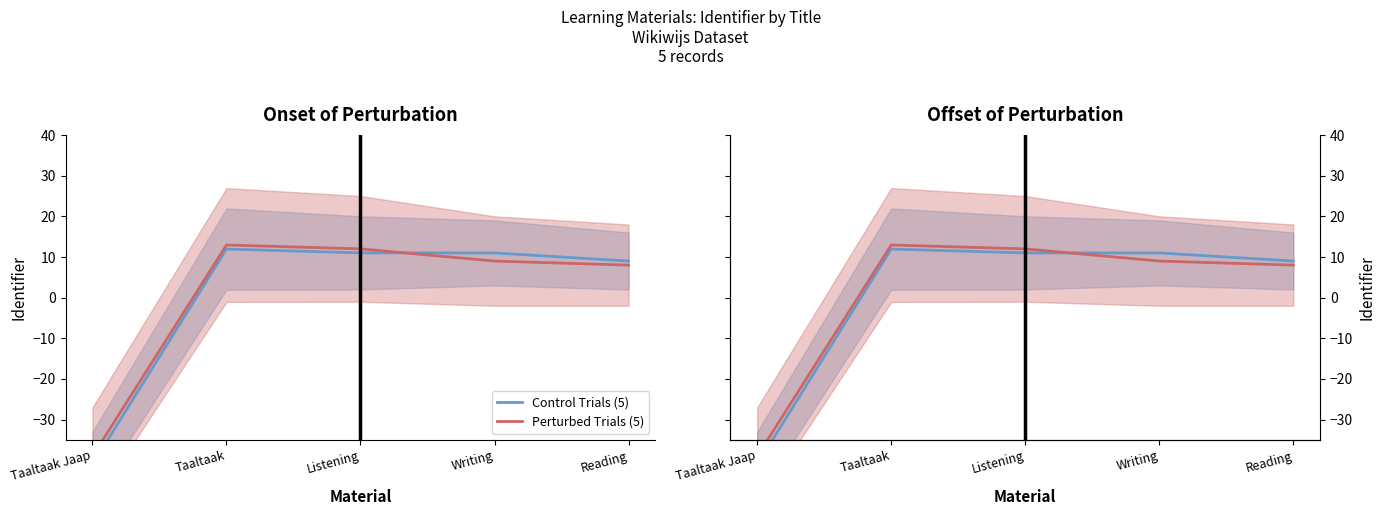

What is the label of the 5th point from the left?

Reading